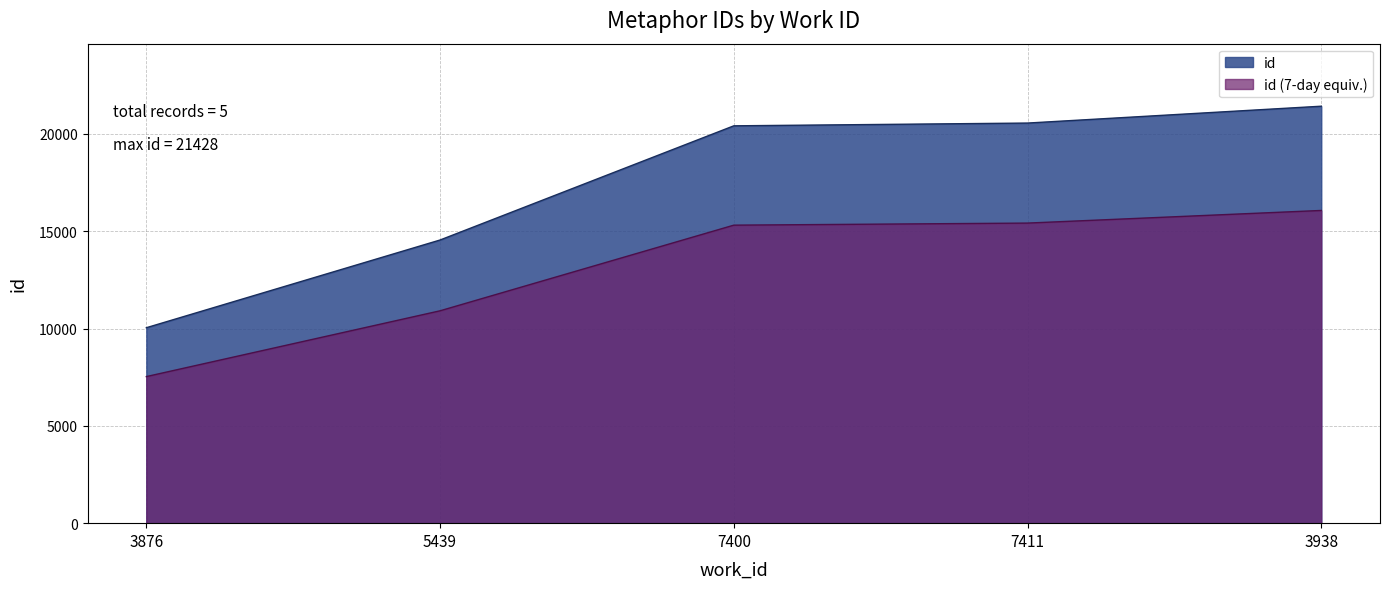

Is it true that the value at 5439 is 14552?

True